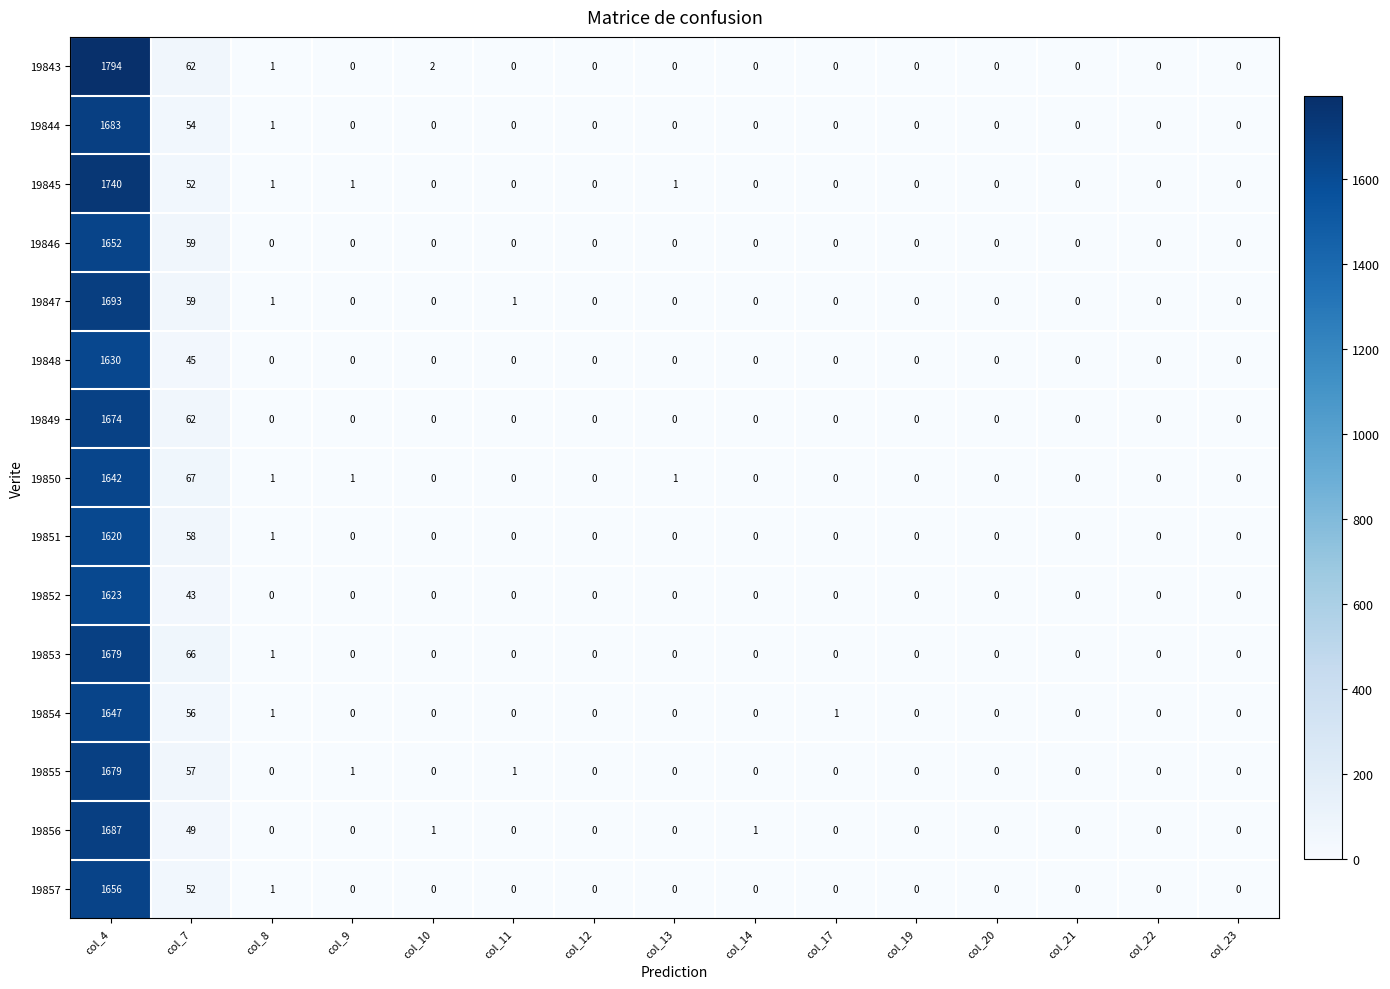

Which series has the widest spread of values?

19843